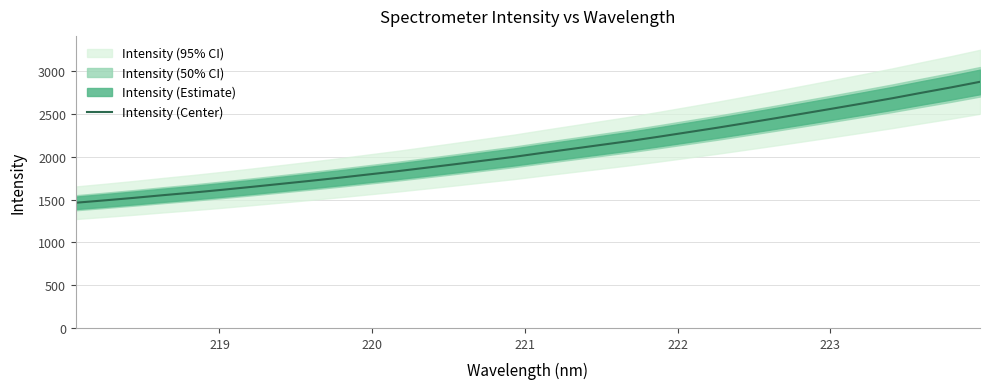

What is the minimum value for Intensity (Center)?

1463.3